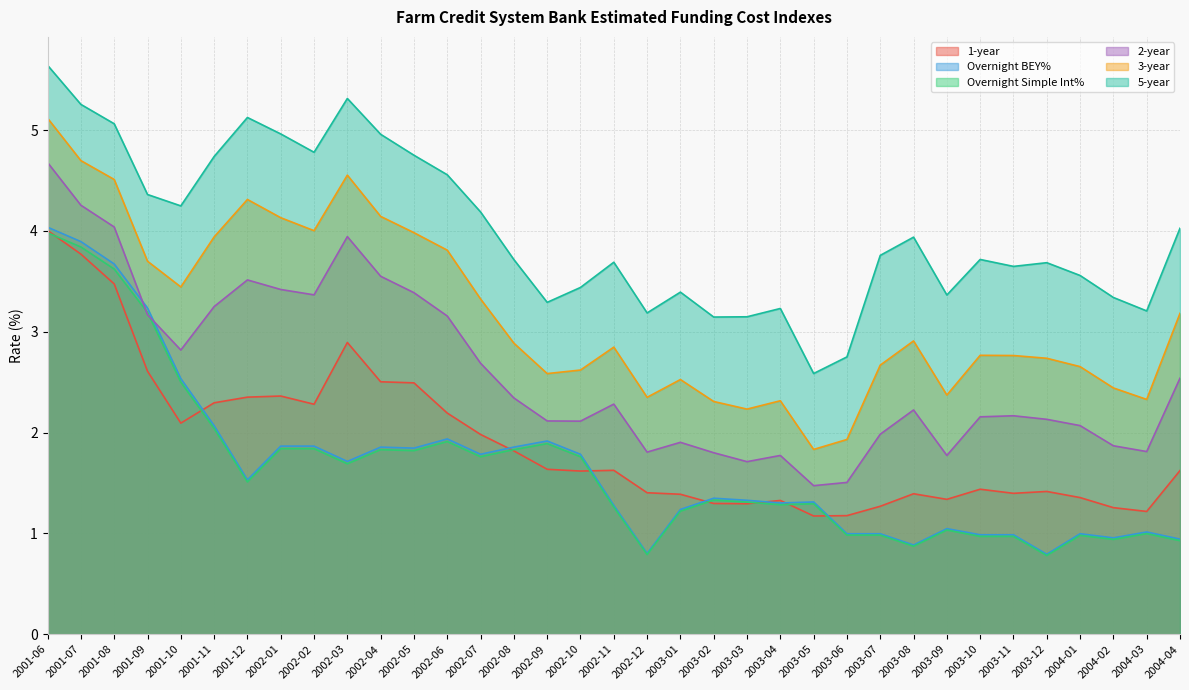

At which category is the sum across all series the highest?

2001-06